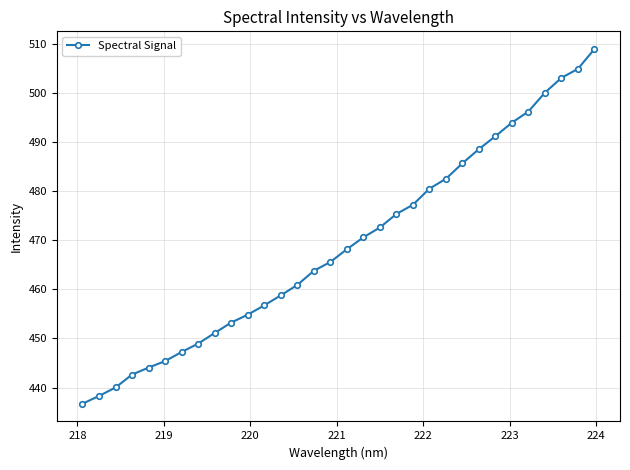

What is the value of the 2nd point from the left?

438.3